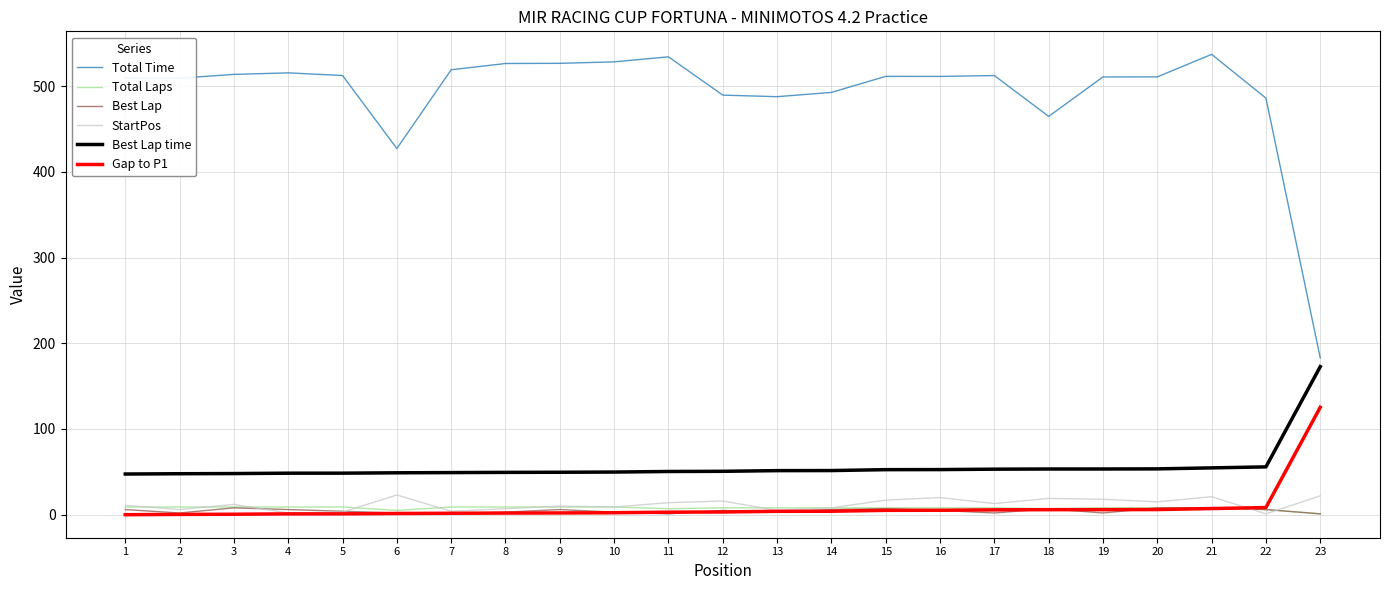

Which series has the widest spread of values?

Total Time